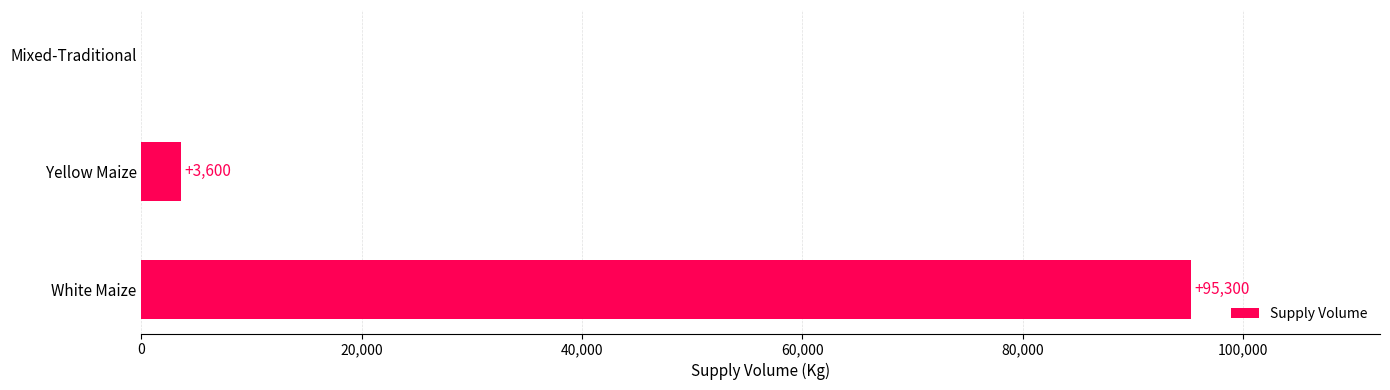

Reading bottom to top, what are all the values shown in this chart?

White Maize=95300	Yellow Maize=3600	Mixed-Traditional=0